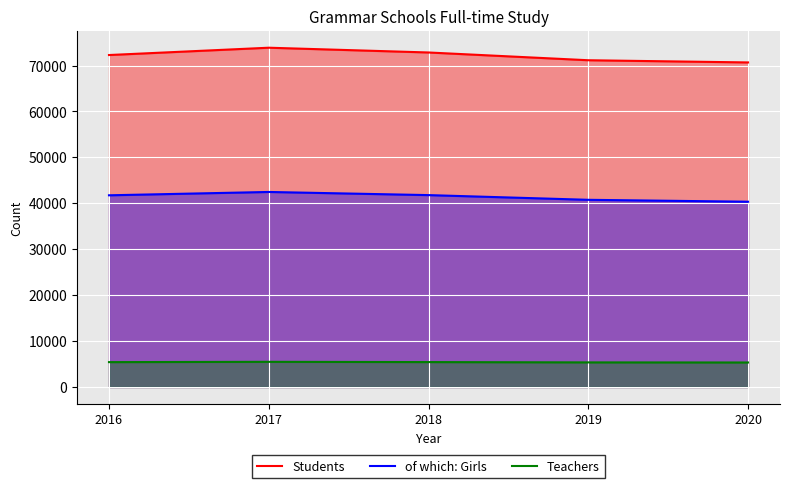

Is it true that Teachers equals 7993 at 2018?

False